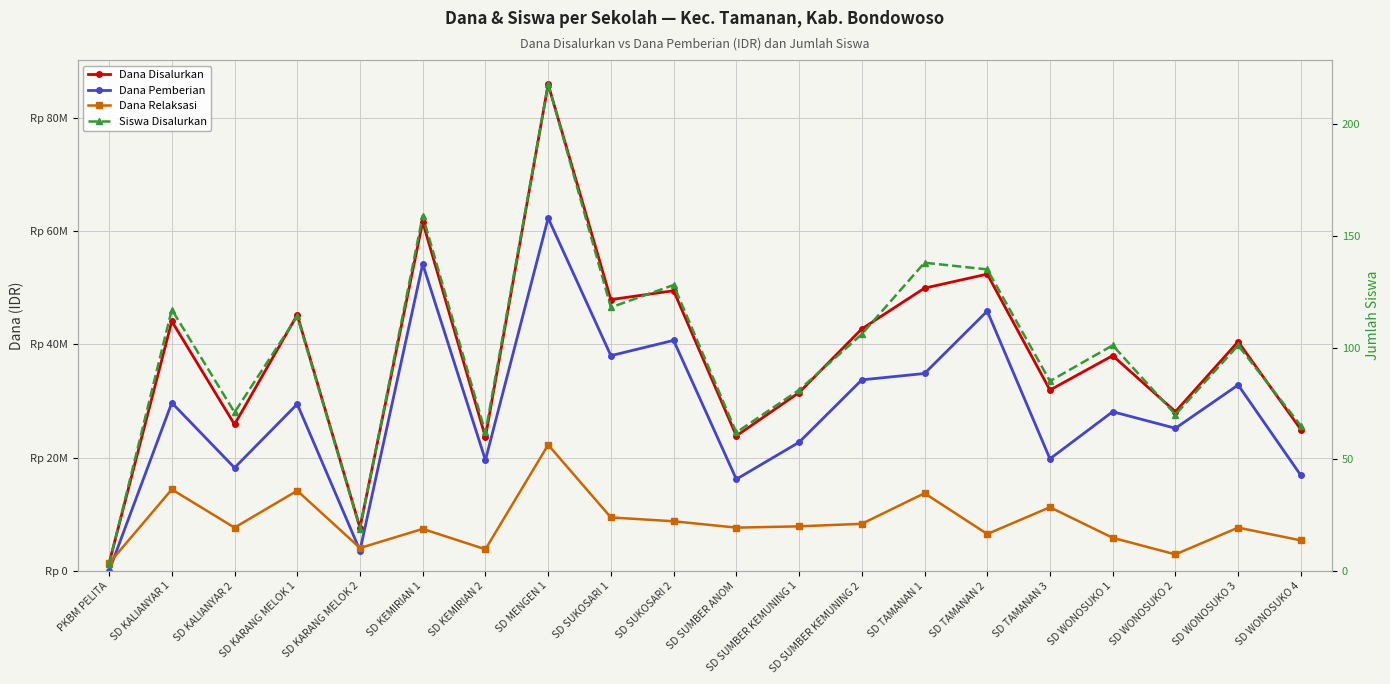

How many data points in Dana Pemberian are less than 29475000?

10